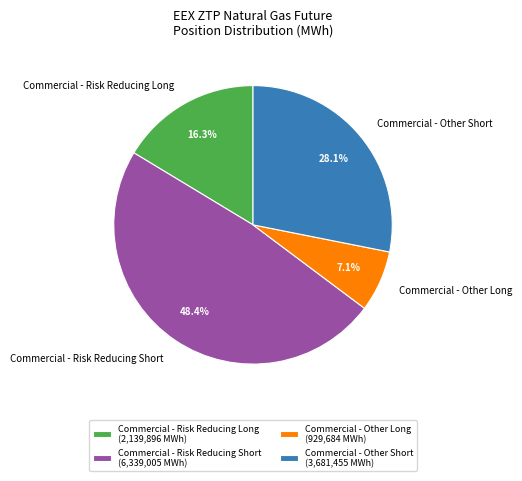

How many slices are in this pie chart?

4